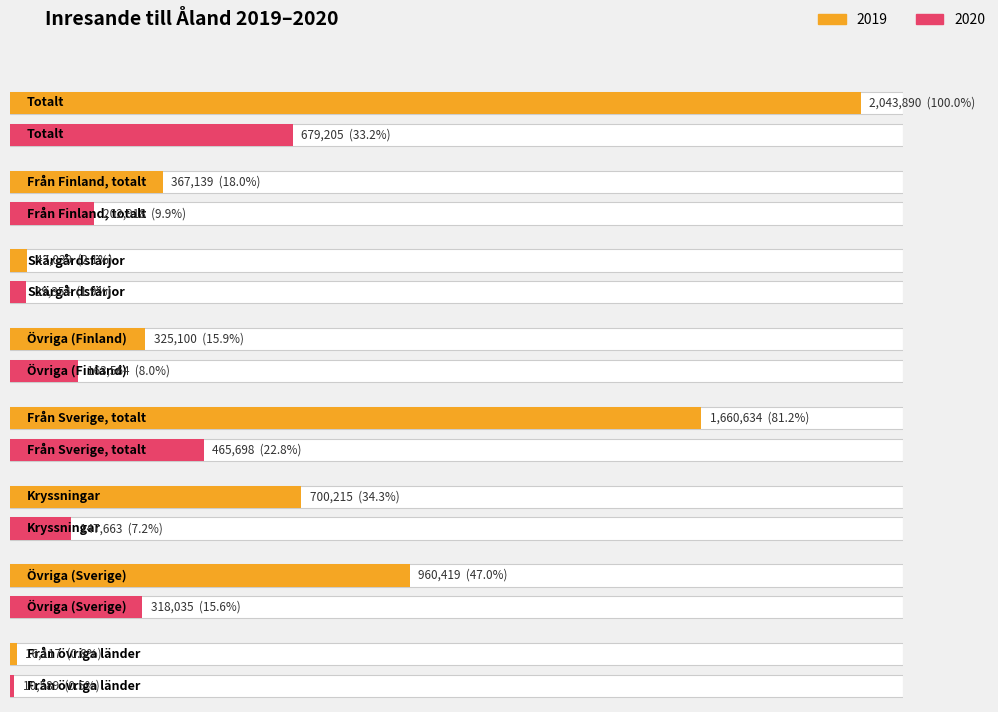

What is the value of the 2019 bar at the 8th from the left?

16117.0